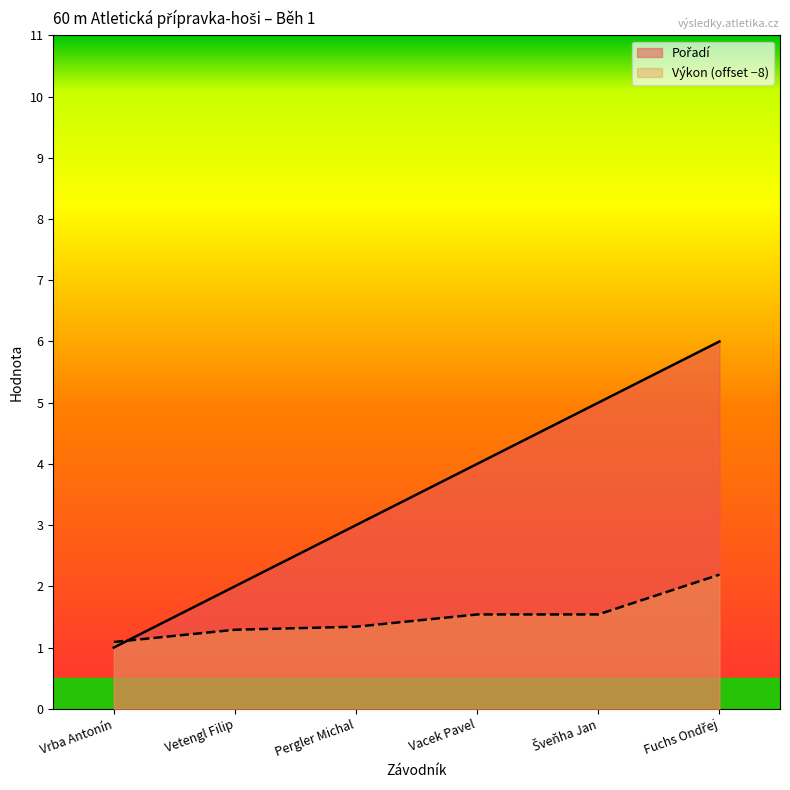

Does the chart have visible grid lines?

No